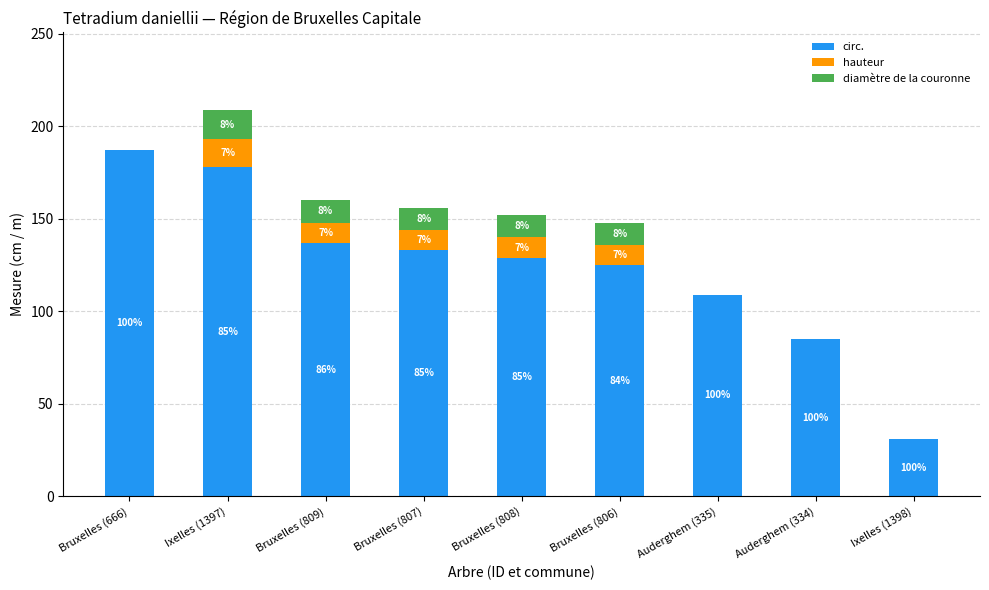

True or false: hauteur has a value of 0 at Ixelles (1398).

True